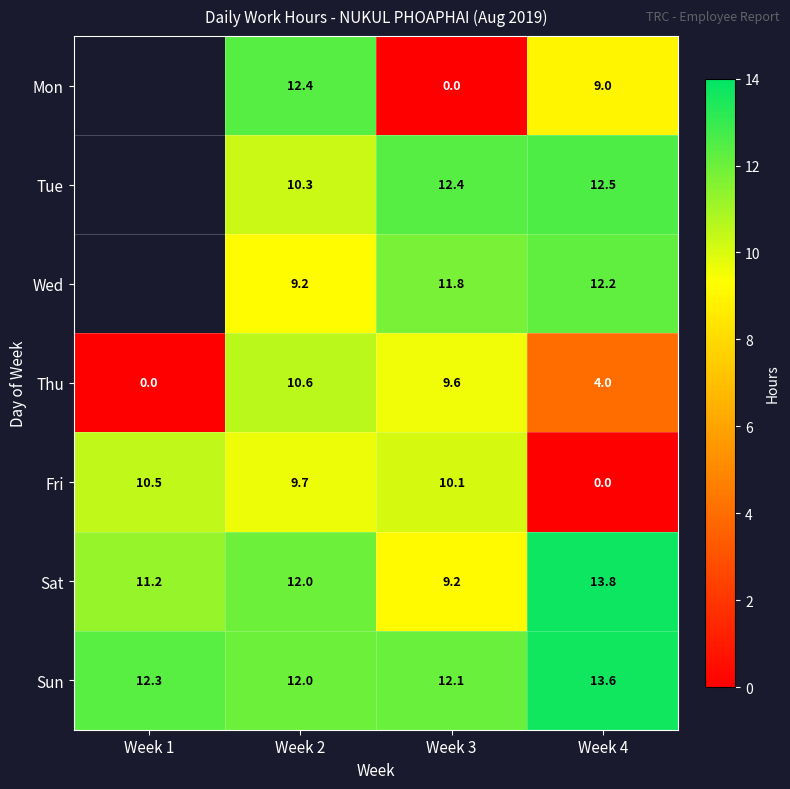

How many data points does each series have?

4